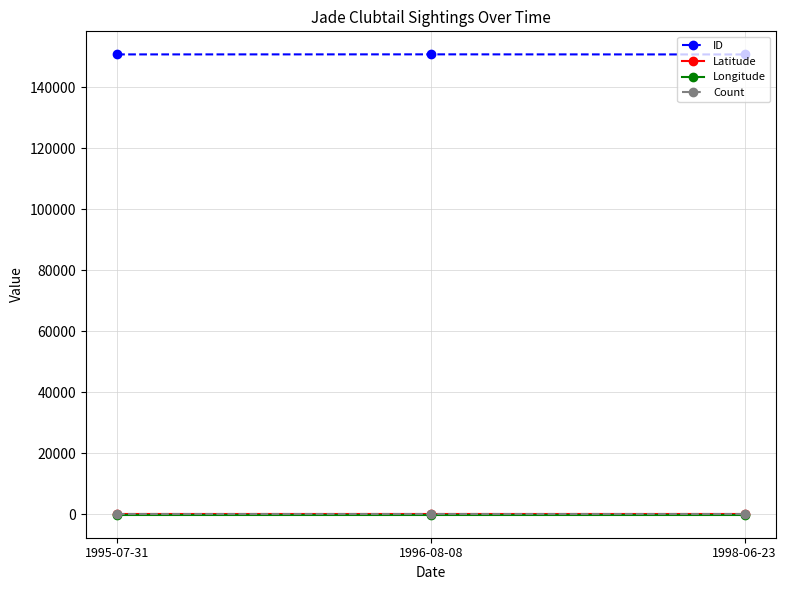

The Longitude series shows -91.1 at 1998-06-23. True or false?

True